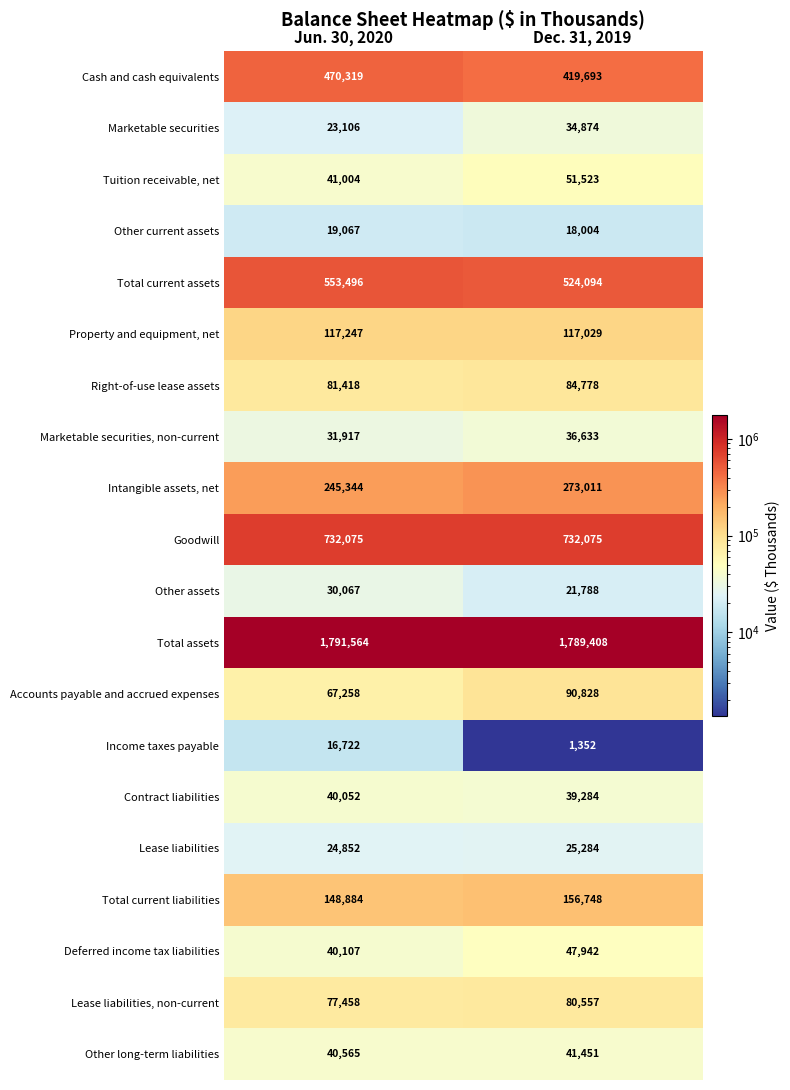

Which series has the largest total across all categories?

Total assets